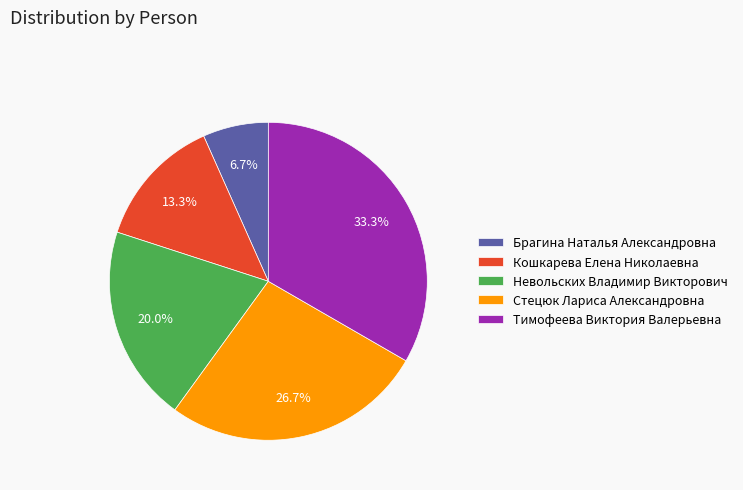

Count the number of slices in the pie.

5